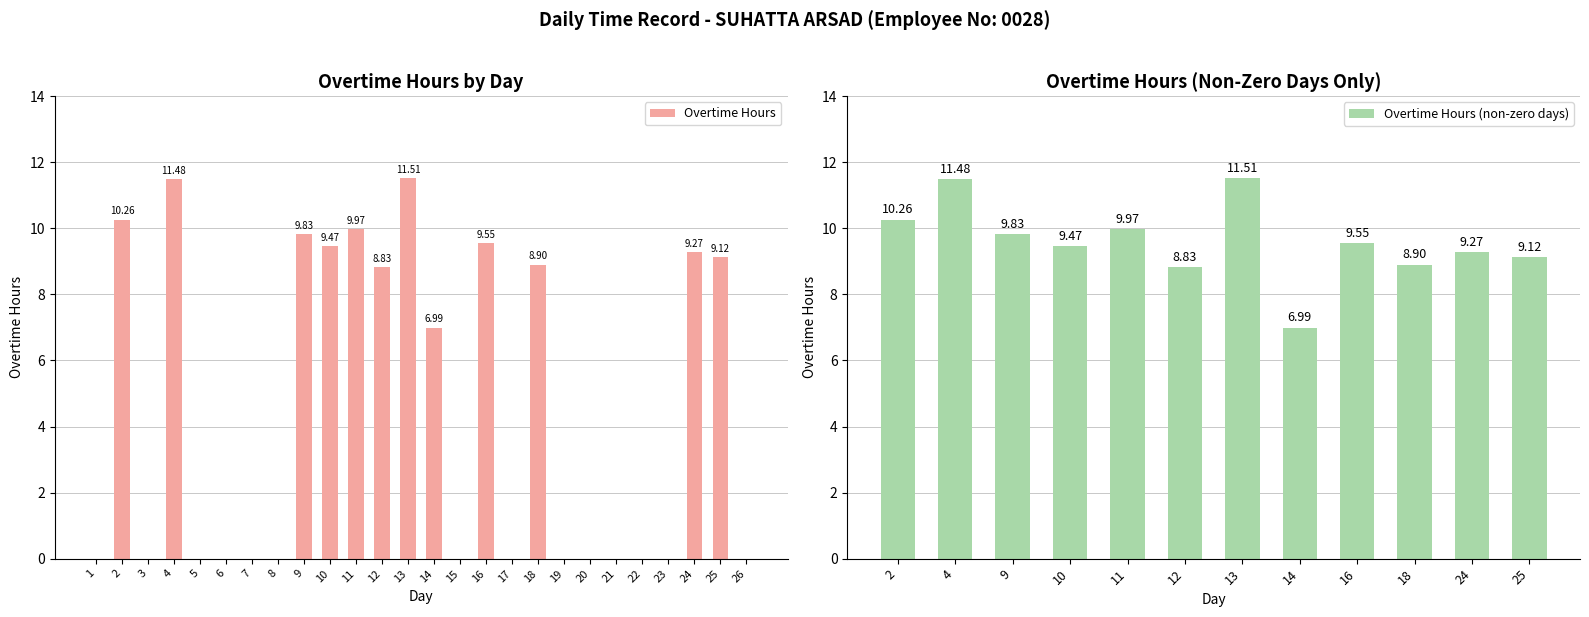

What is the value of the 11th bar from the left?

10.0